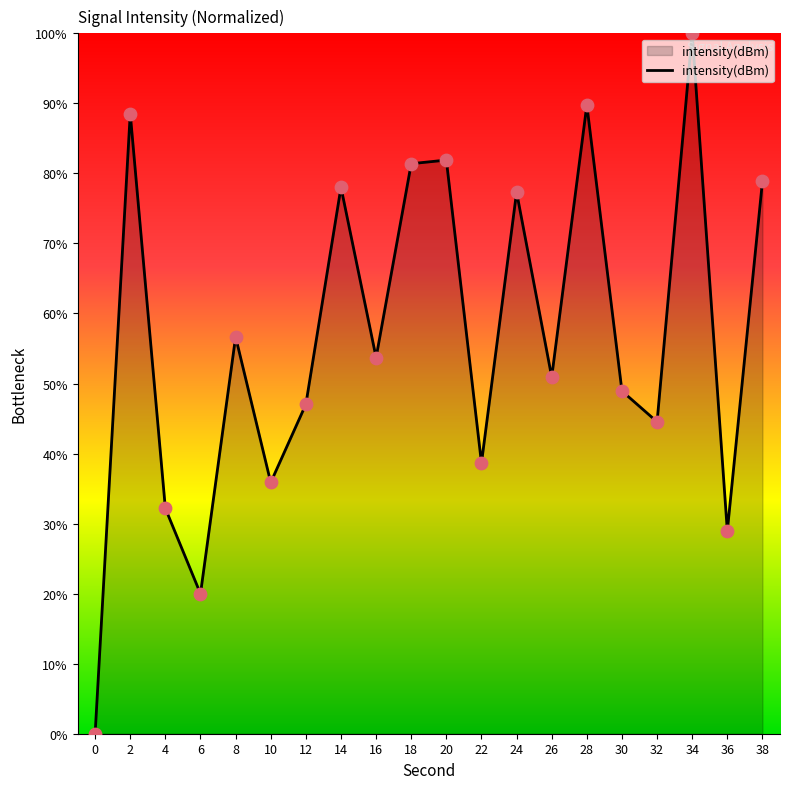

What is the ratio of the value at 32 to the value at 36?

1.5